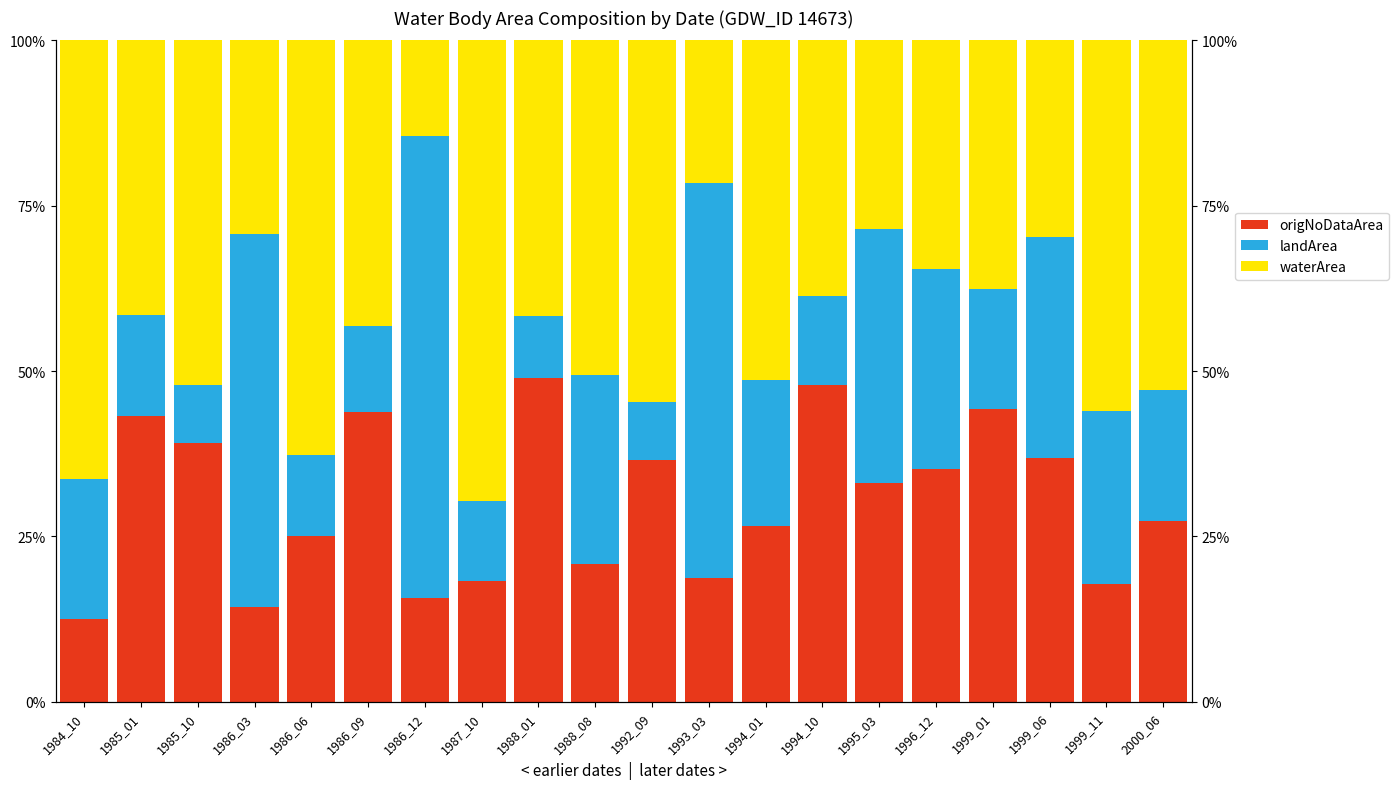

How many data points in origNoDataArea are less than 33?

10